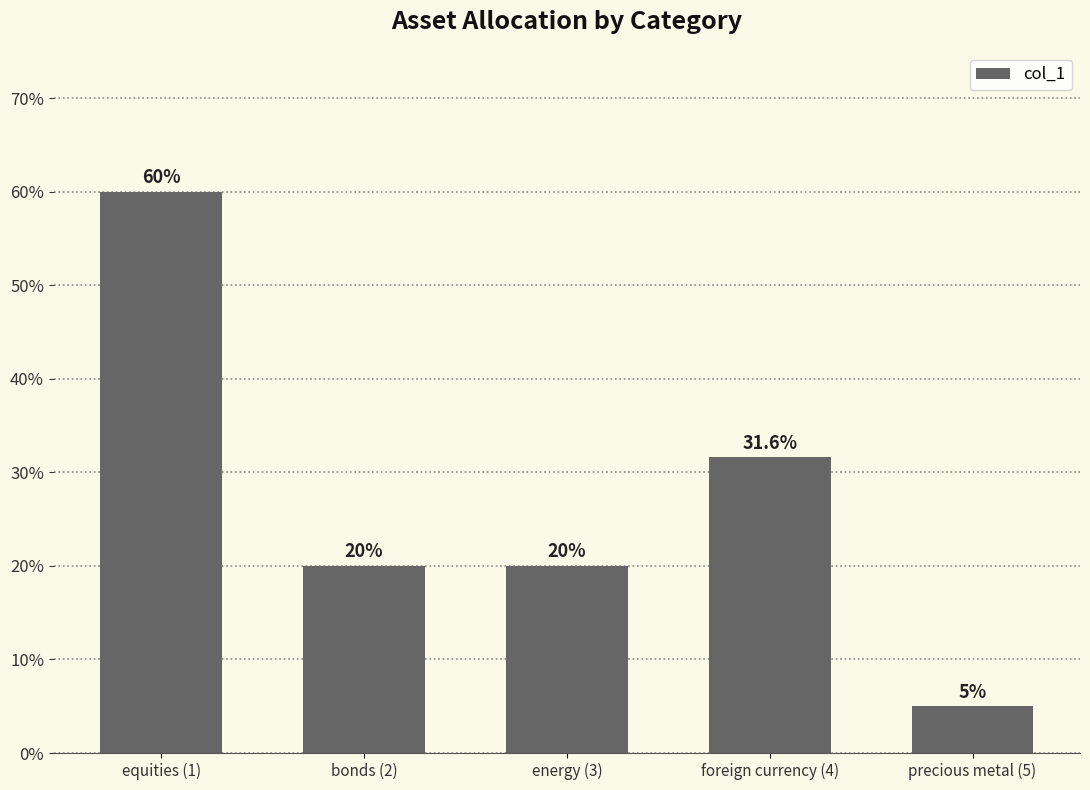

List the labels in order of value, smallest first.

precious metal (5), bonds (2), energy (3), foreign currency (4), equities (1)